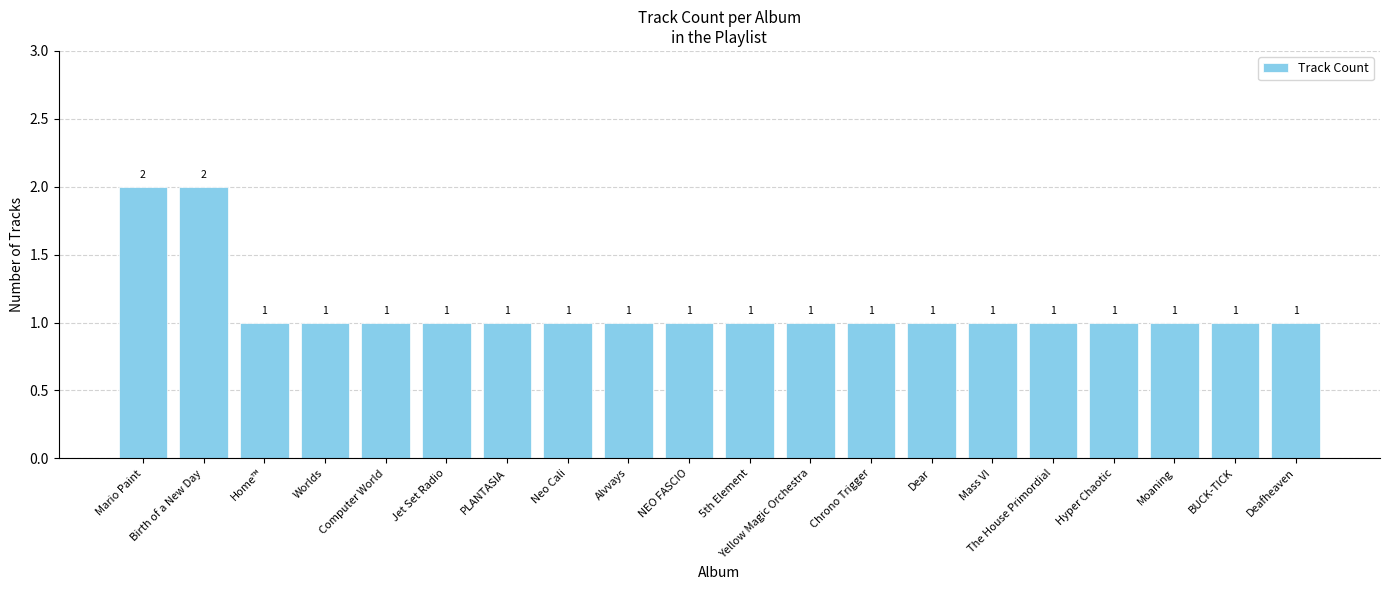

The value at Dear is 1. True or false?

True